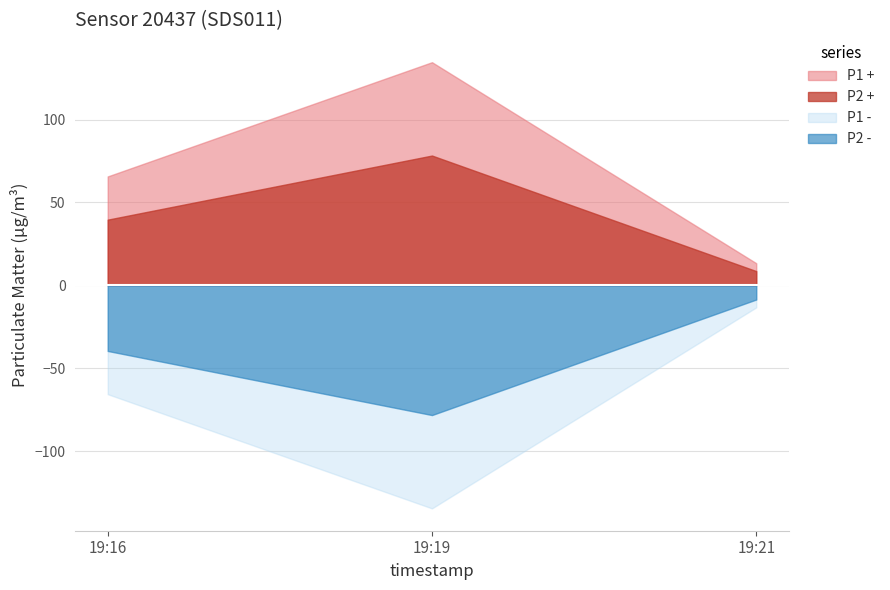

How many lines are shown in the chart?

4